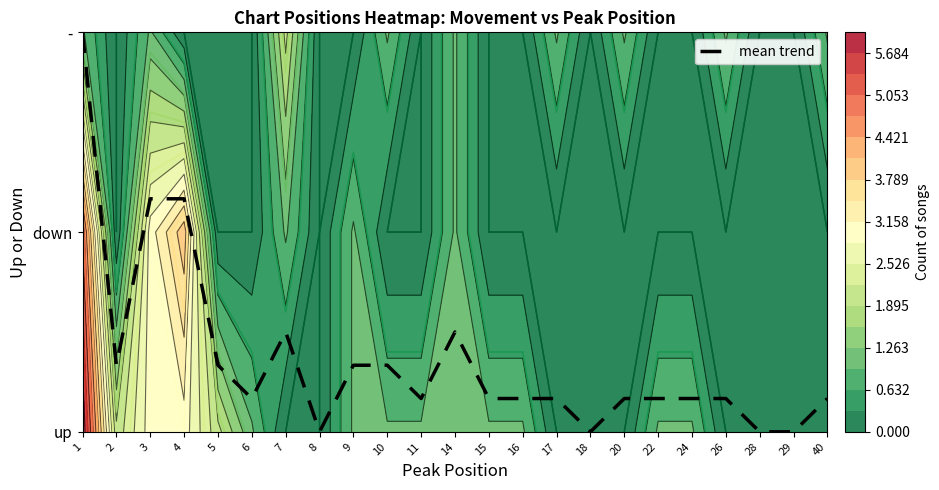

What is the sum of all values?

8.3